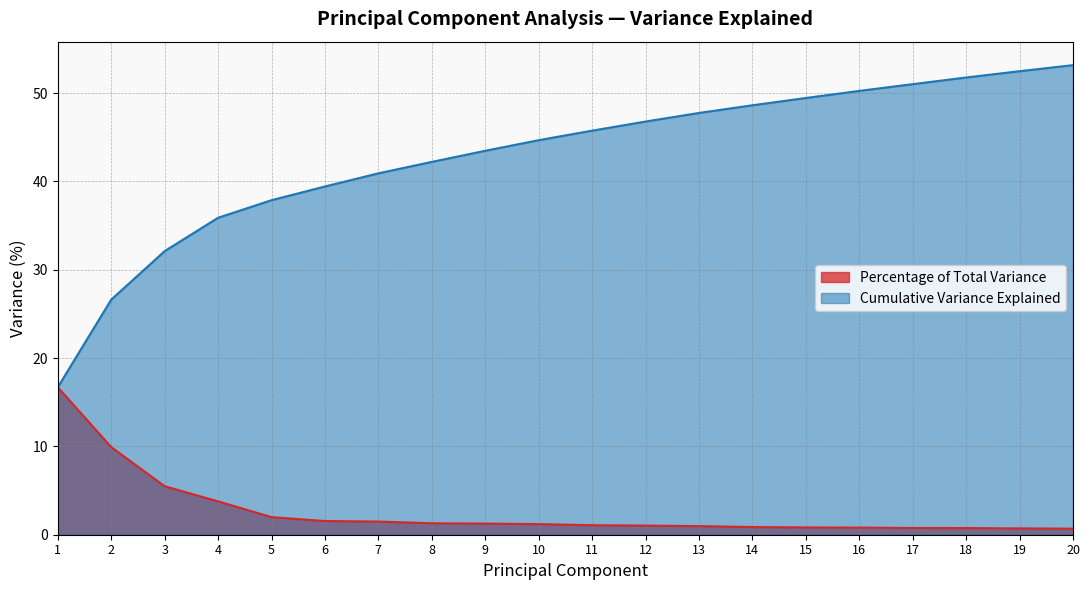

What is the sum of the Percentage of Total Variance values at 5 and 20?

2.7